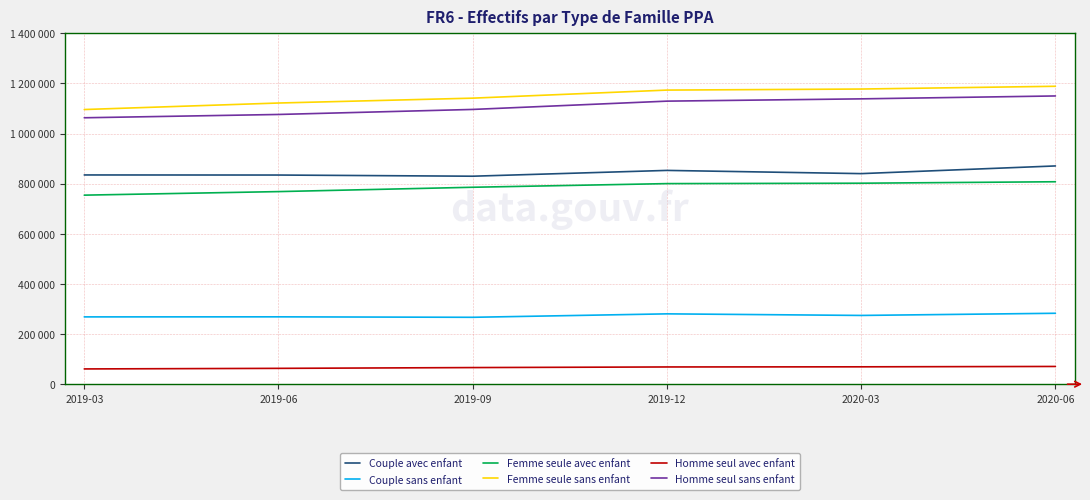

Between 2019-12 and 2020-03, which series saw the biggest shift?

Couple avec enfant